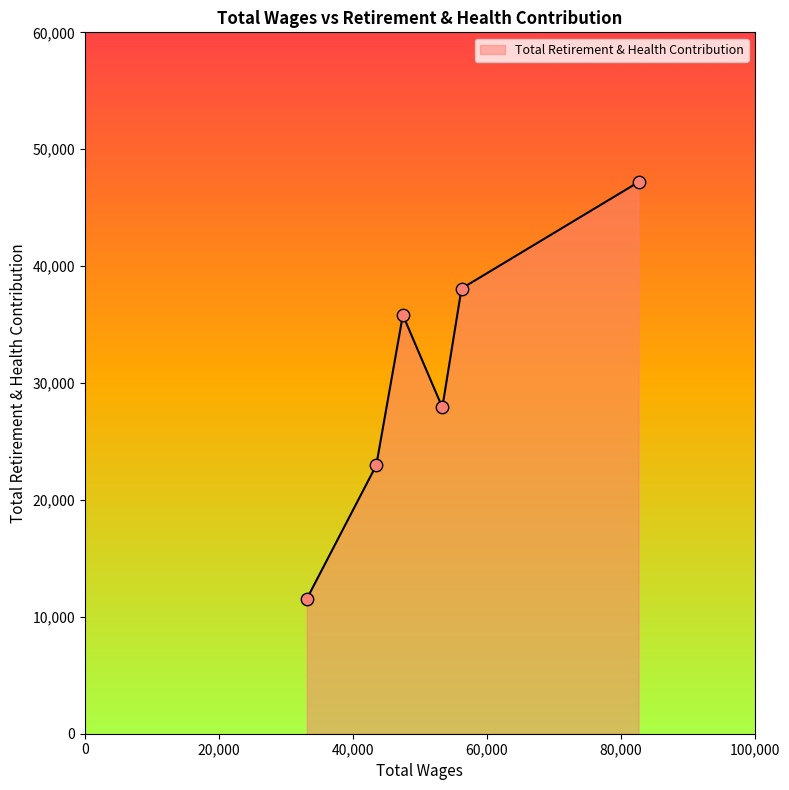

How many interior local peaks (higher than both neighbors) does the data have?

1